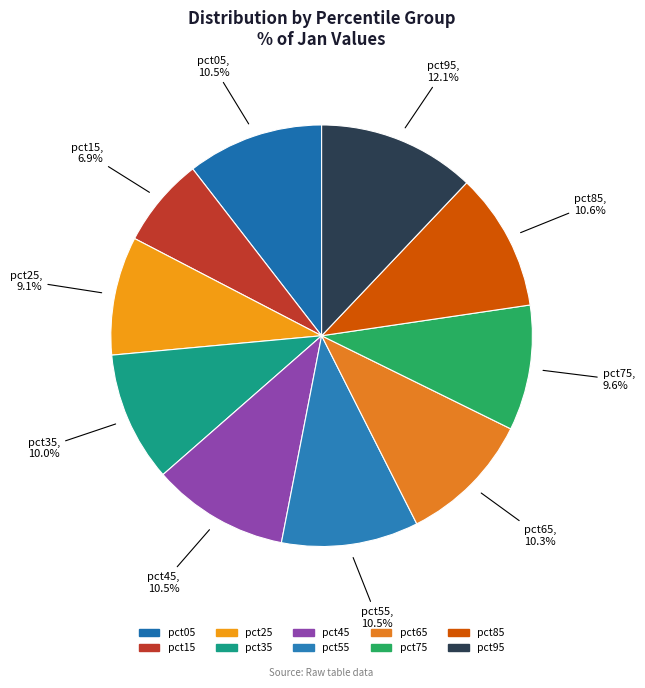

How many segments does this pie chart have?

10